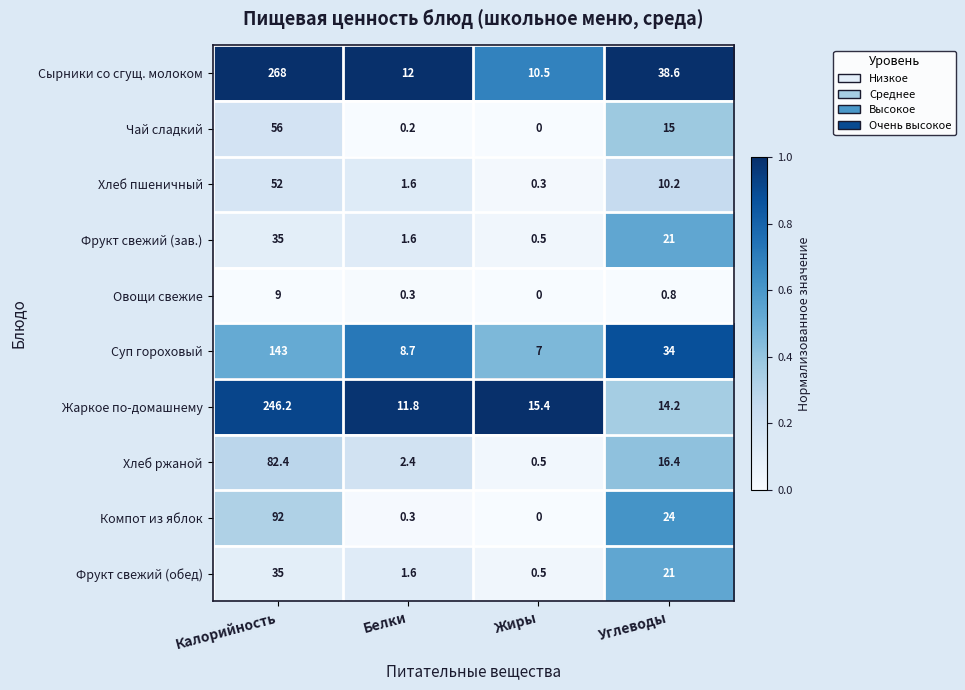

Where is Овощи свежие nearest to the value 4?

Углеводы